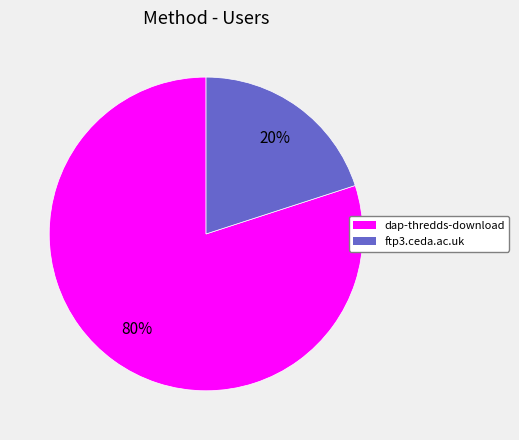

How many segments does this pie chart have?

2